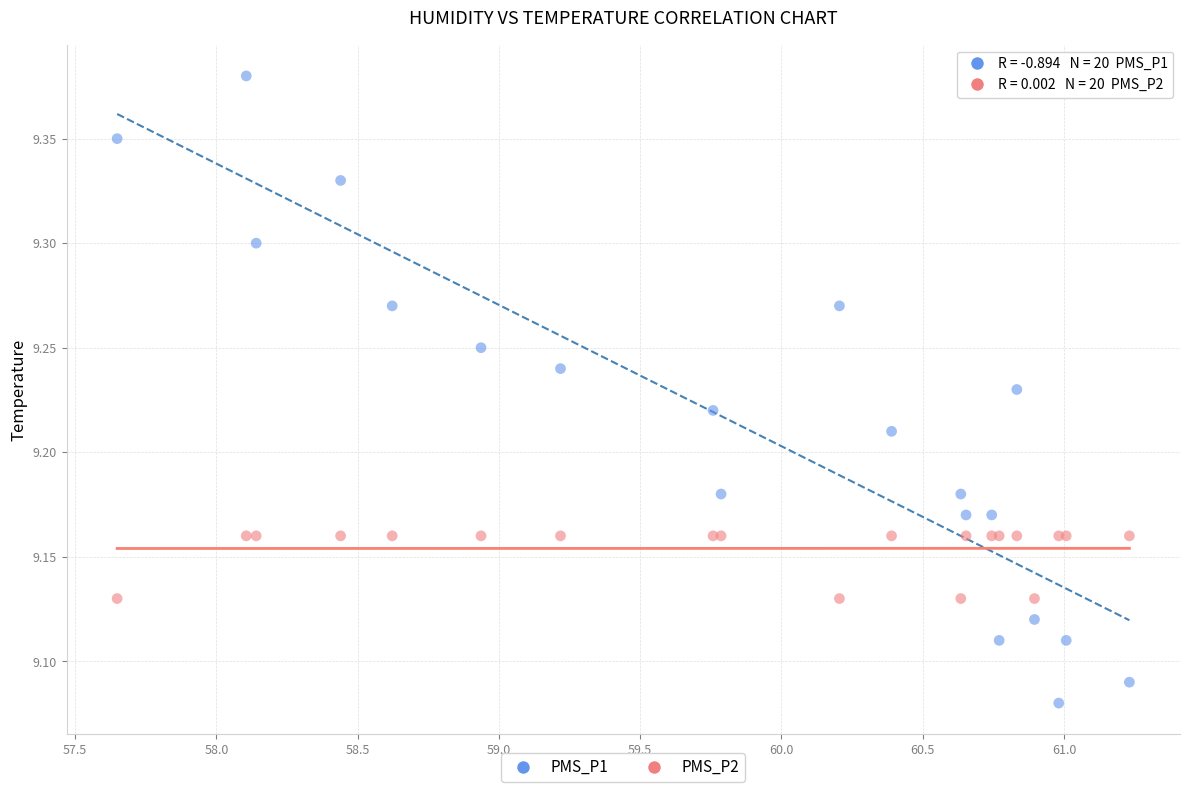

Which series reaches the minimum Y coordinate?

PMS_P1